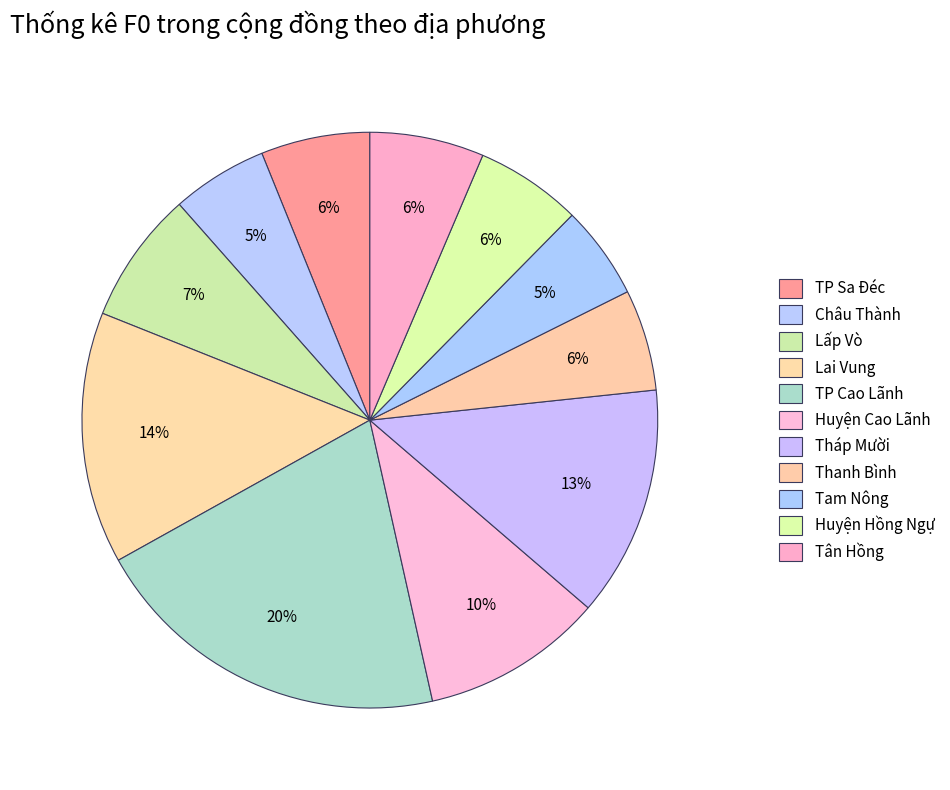

To the nearest percent, what is the difference between the TP Cao Lãnh and Lấp Vò slice percentages?

13%